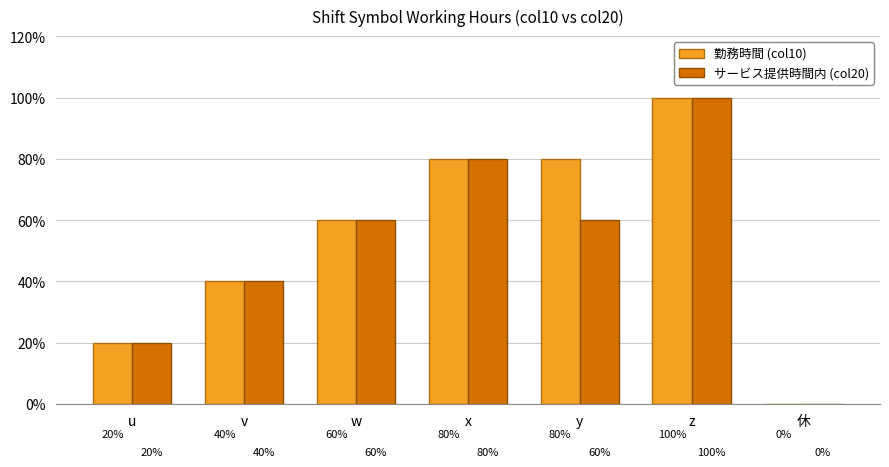

How many groups of bars are there?

7